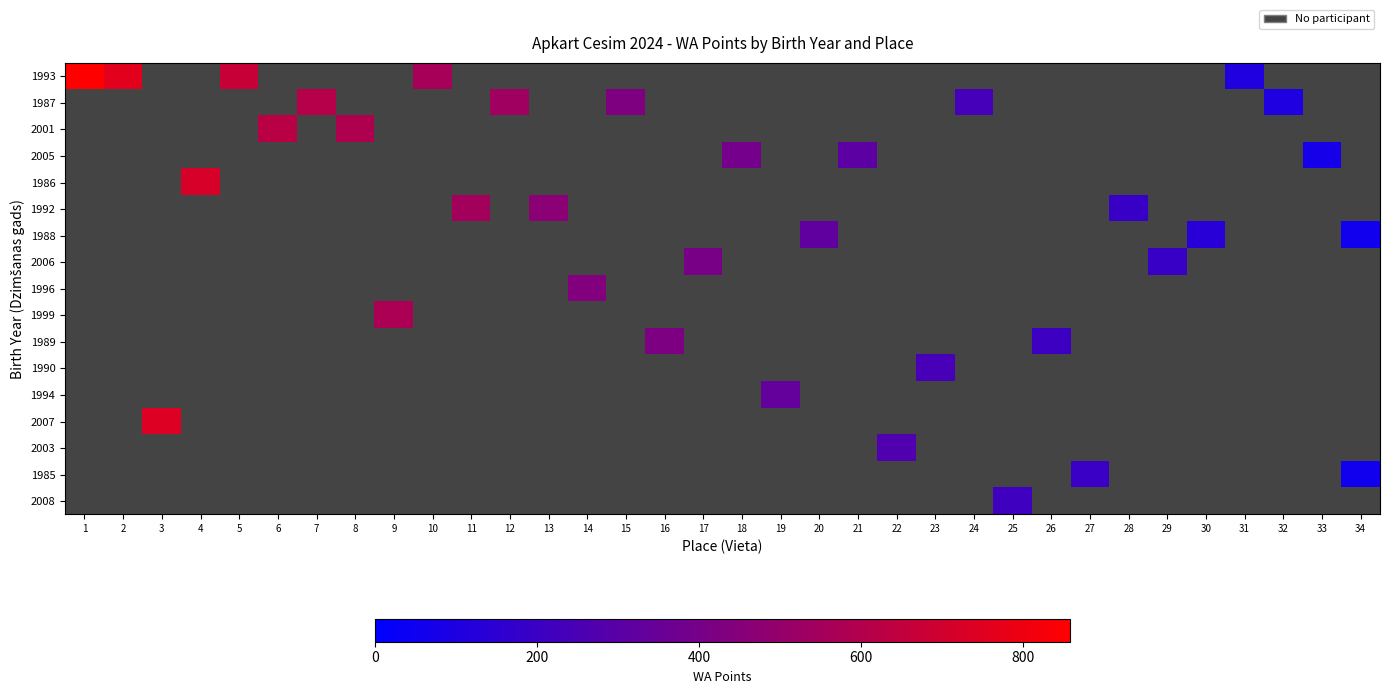

Which series has the largest range (max minus min)?

1993